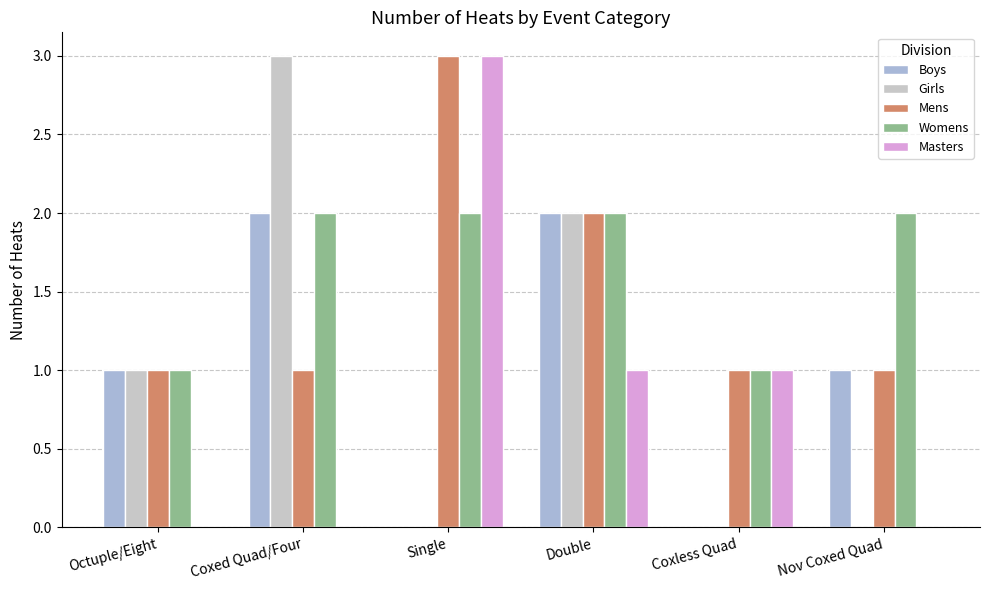

At which label is Girls closest to 1?

Octuple/Eight